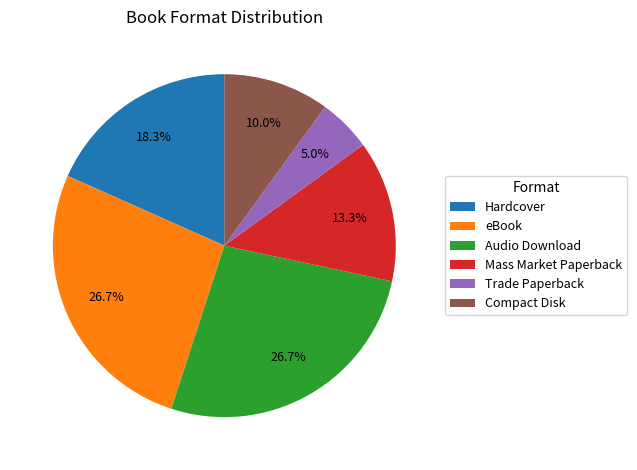

True or false: Compact Disk accounts for 1% of the total.

False